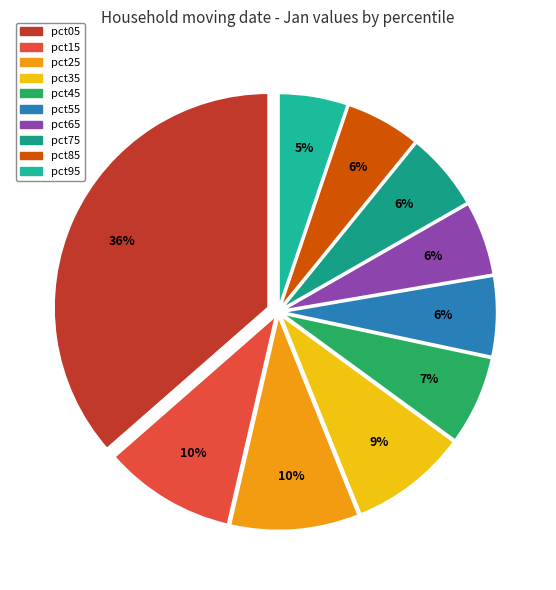

The pct85 slice represents 1% of the pie. True or false?

False